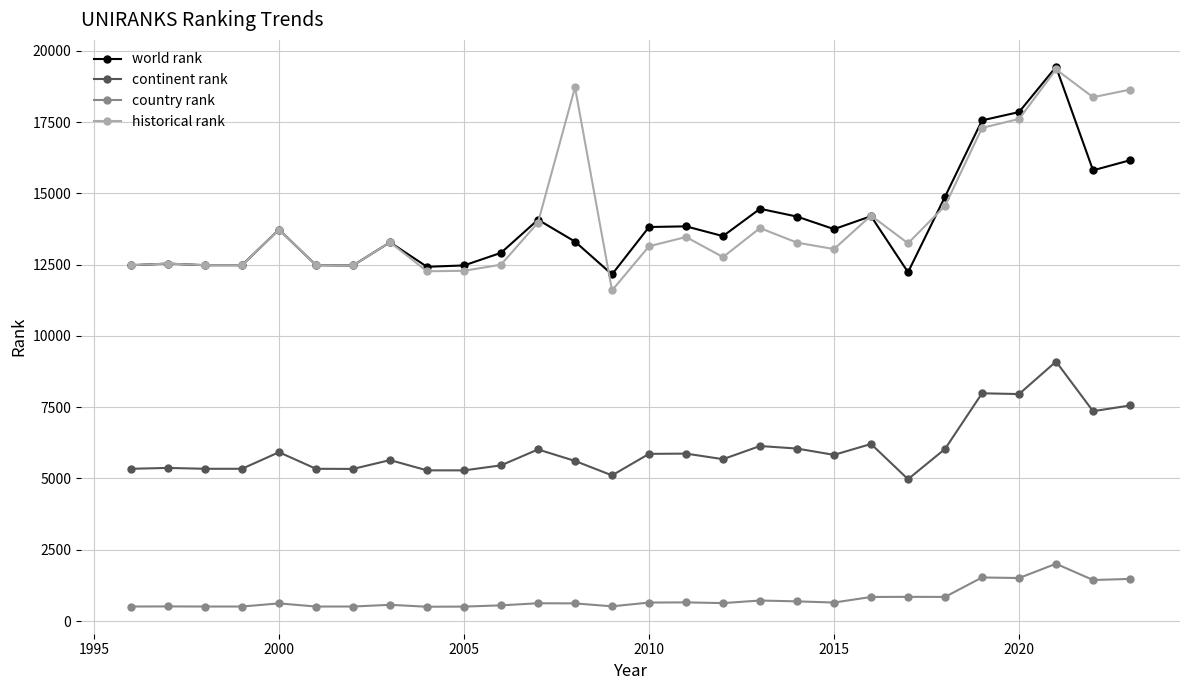

True or false: world rank has more than 0 points higher than both neighbors.

True